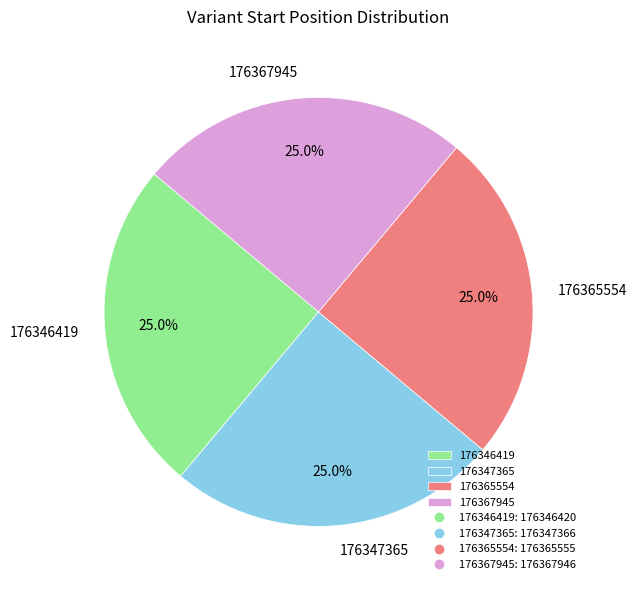

What percentage is NOT represented by 176365554?

75.0%